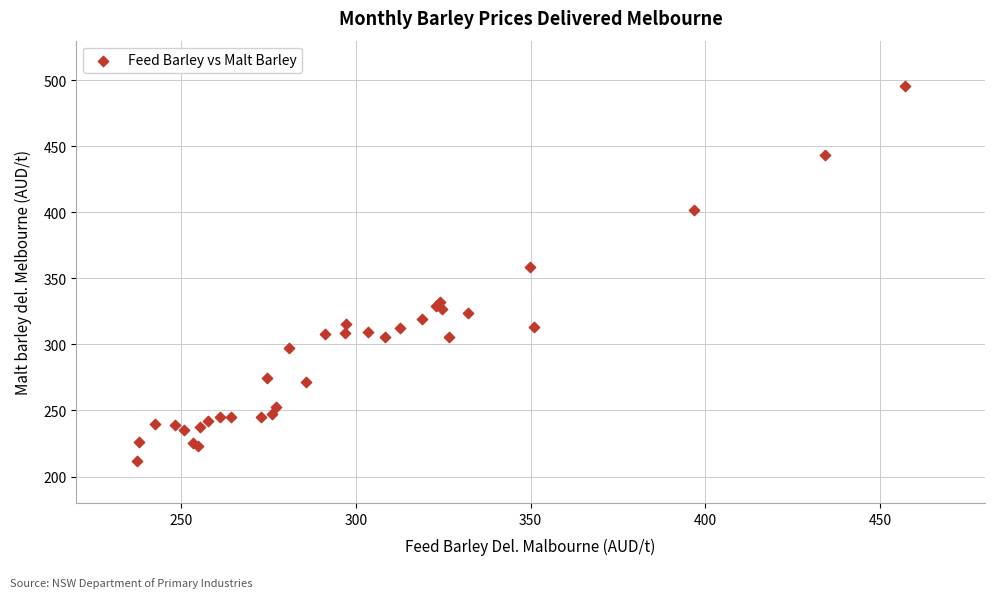

What Y value in the scatter plot is closest to 354?

358.5